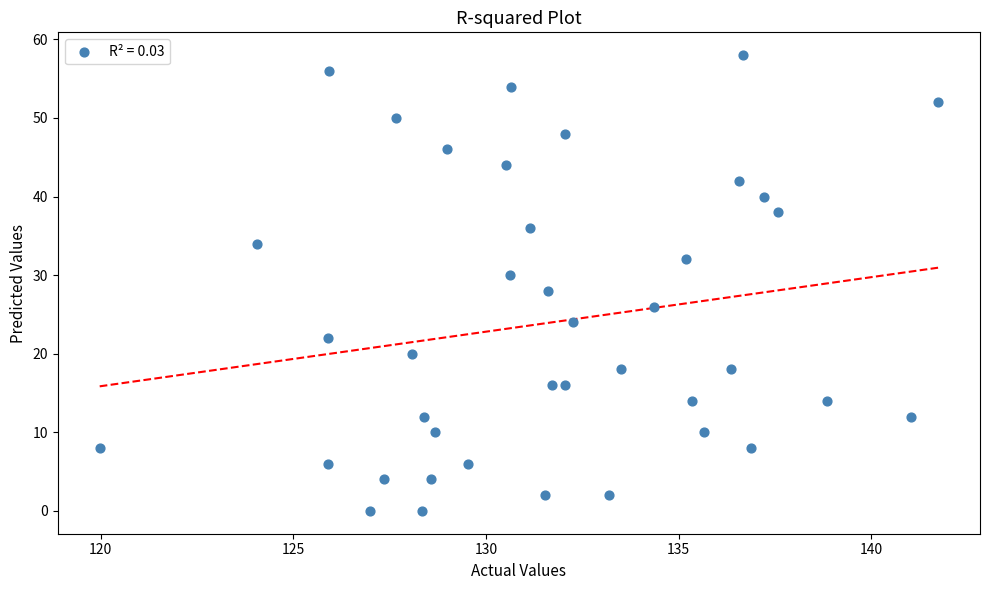

What is the range of Y values (max minus min)?

58